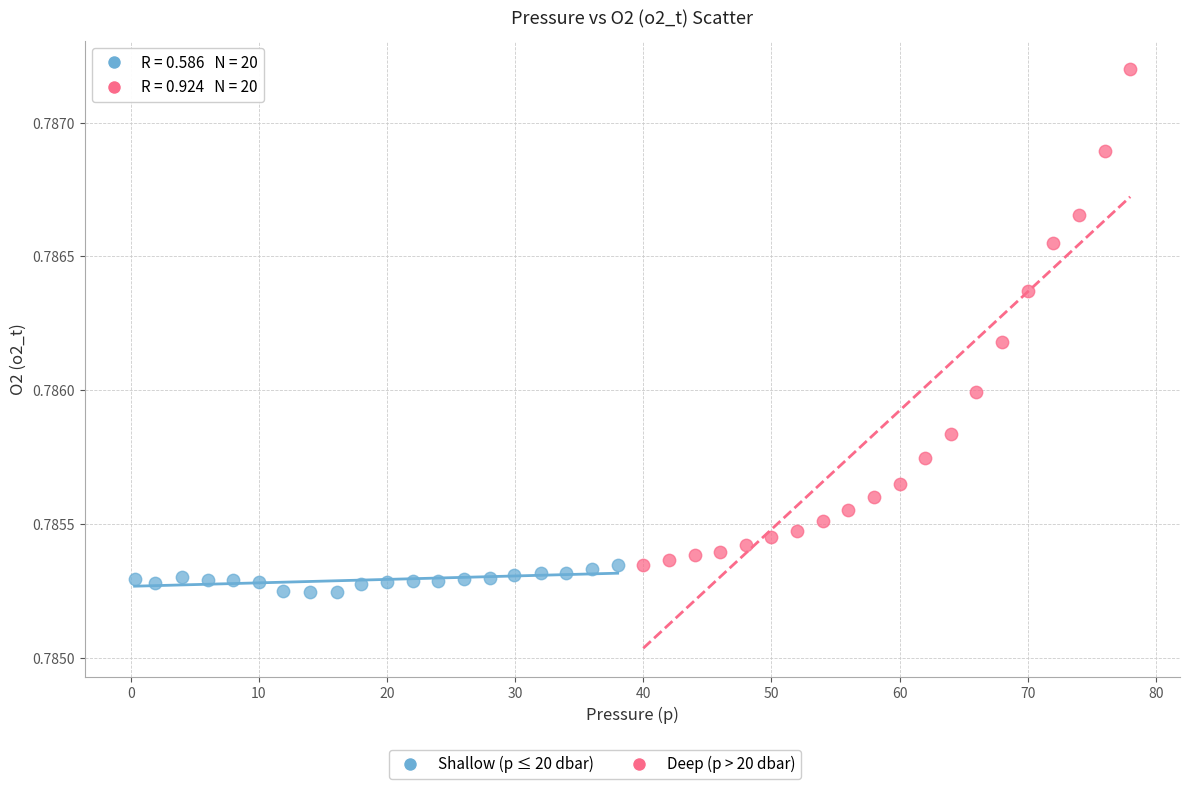

Which series contains the lowest Y value?

Shallow (p ≤ 20 dbar)